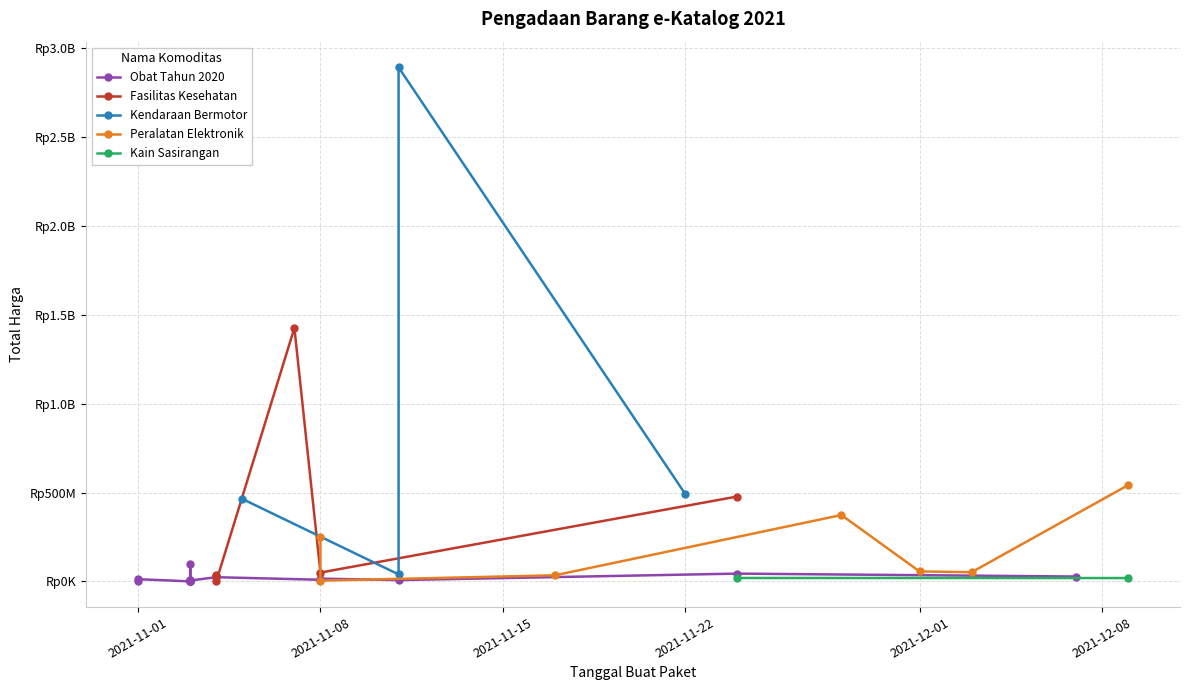

What is the ratio of the value at 2021-11-24 to the value at 2021-11-03?

245.8